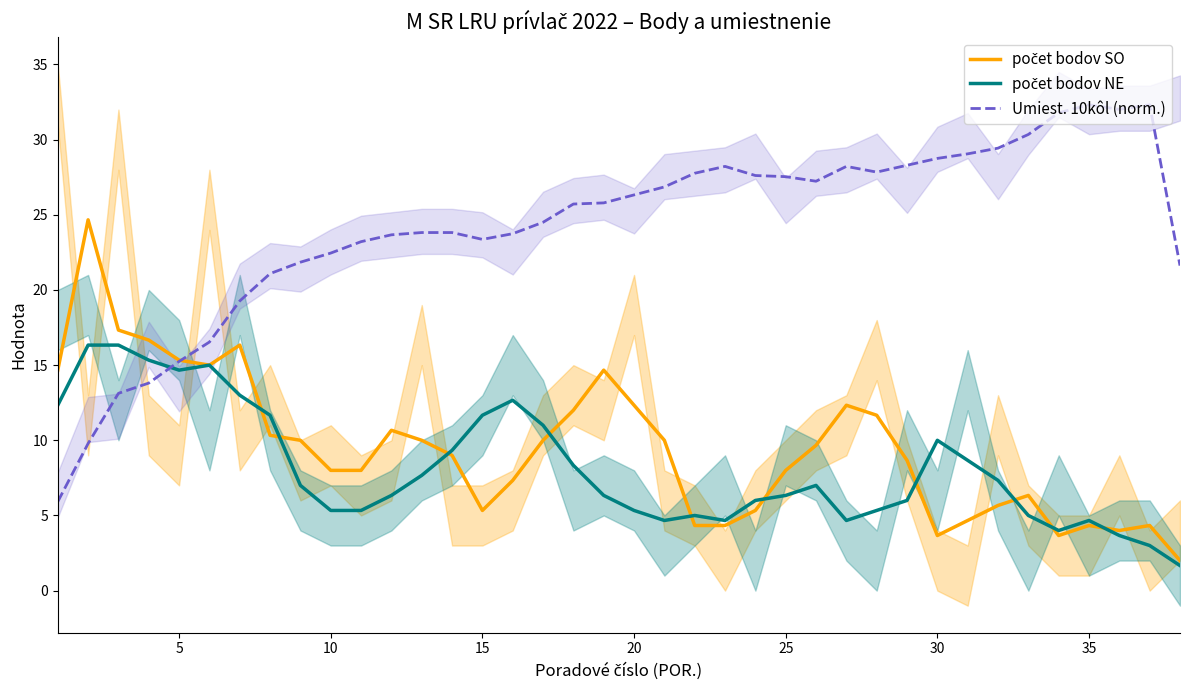

After their last crossing, which series has the higher values: počet bodov NE or Umiest. 10kôl (norm.)?

Umiest. 10kôl (norm.)